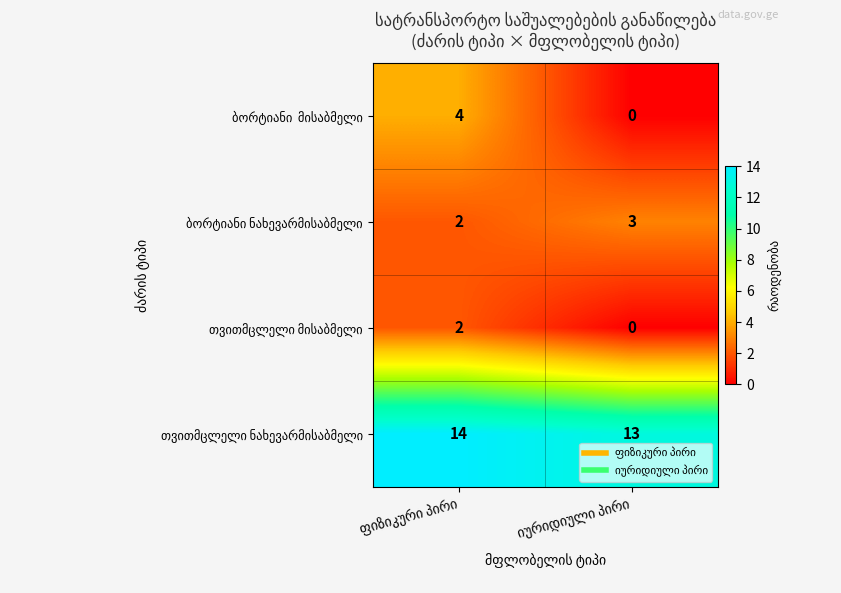

What is the maximum value shown in the chart?

14